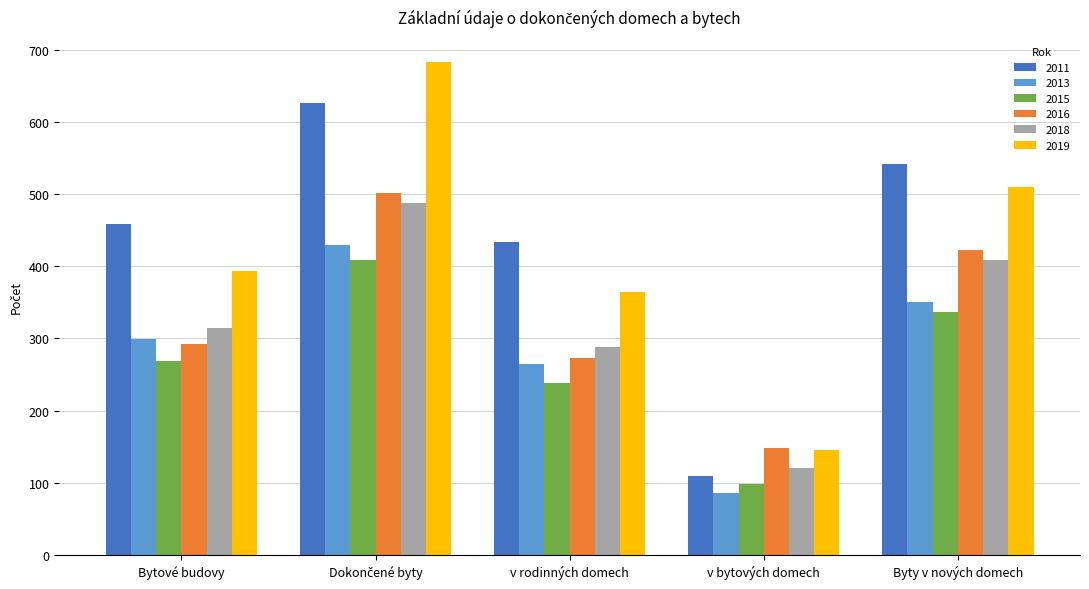

Reading left to right, extract all data points from this chart.

2011: 459	626	433	109	542
2013: 299	430	265	86	351
2015: 269	408	239	98	337
2016: 293	501	273	149	422
2018: 314	488	288	120	408
2019: 394	683	365	145	510